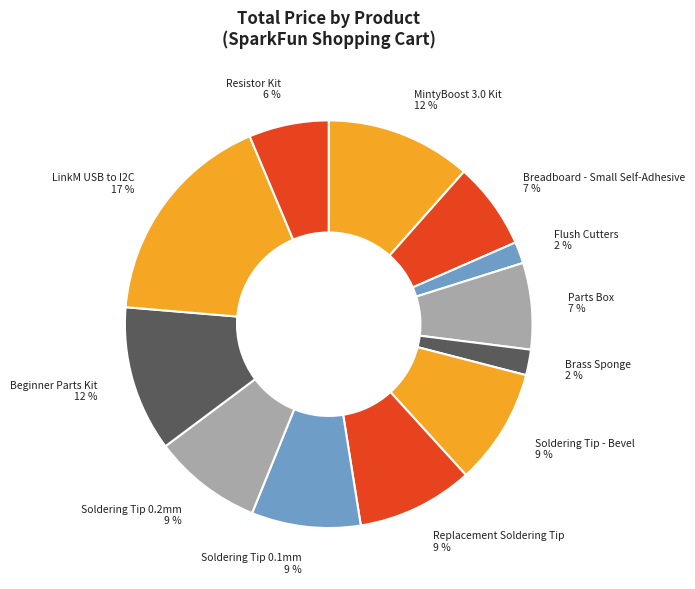

Count the number of slices in the pie.

12